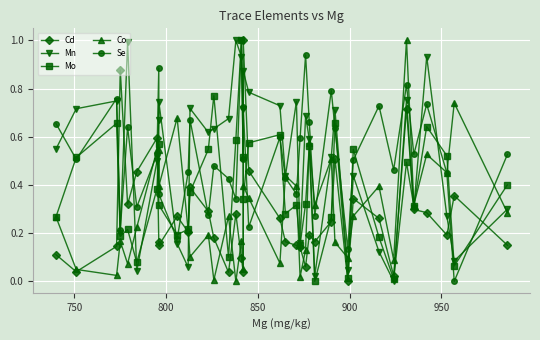

True or false: Se has a value of 0.4 at 7.

False